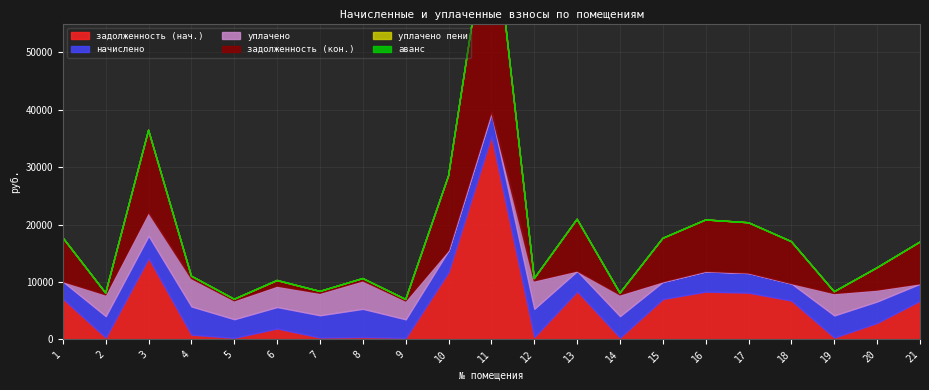

What is the spread (max minus min) of values at 4?

4907.0